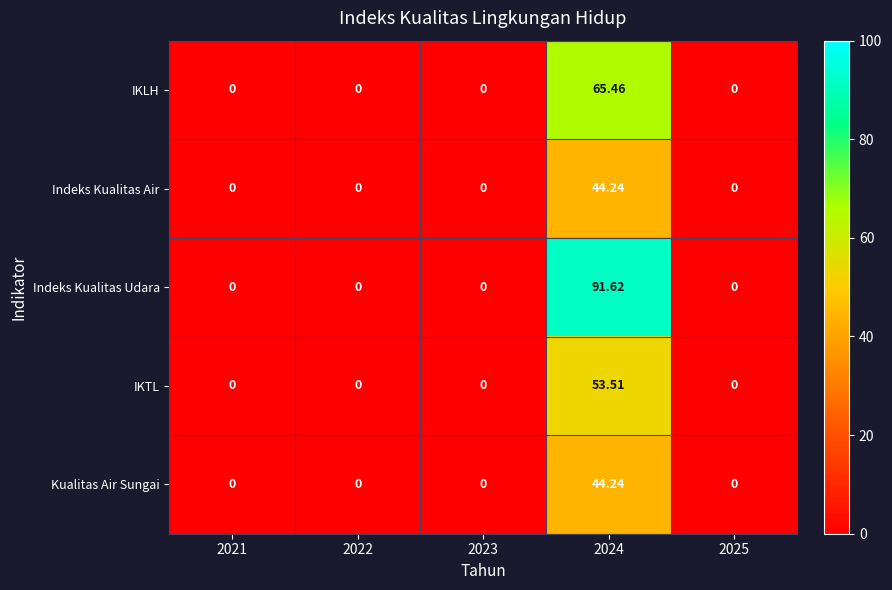

Which series has the largest range (max minus min)?

Indeks Kualitas Udara